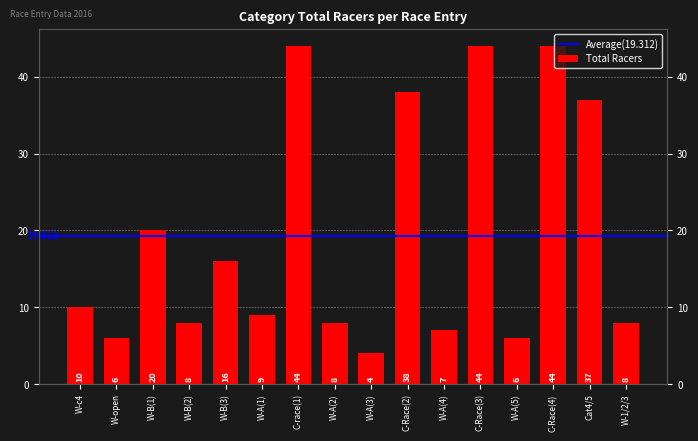

What is the sum of the values at C-race(1) and W-A(1)?

53